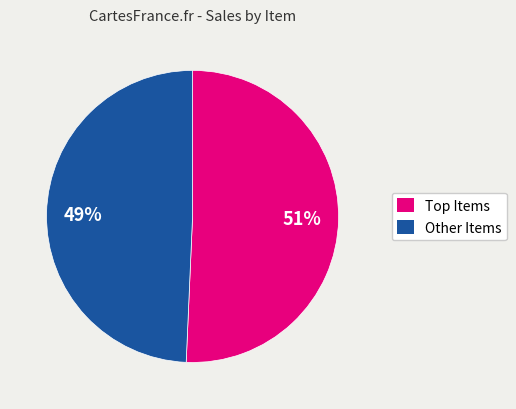

Does any single category account for the majority?

Yes